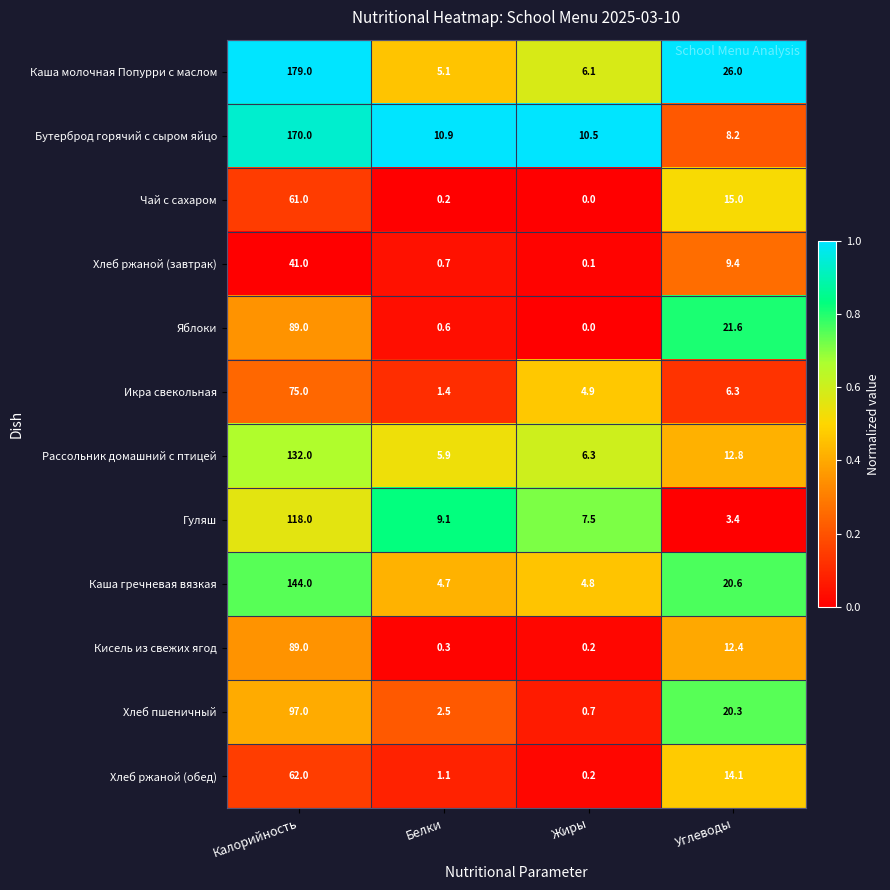

Which series has the widest spread of values?

Каша молочная Попурри с маслом